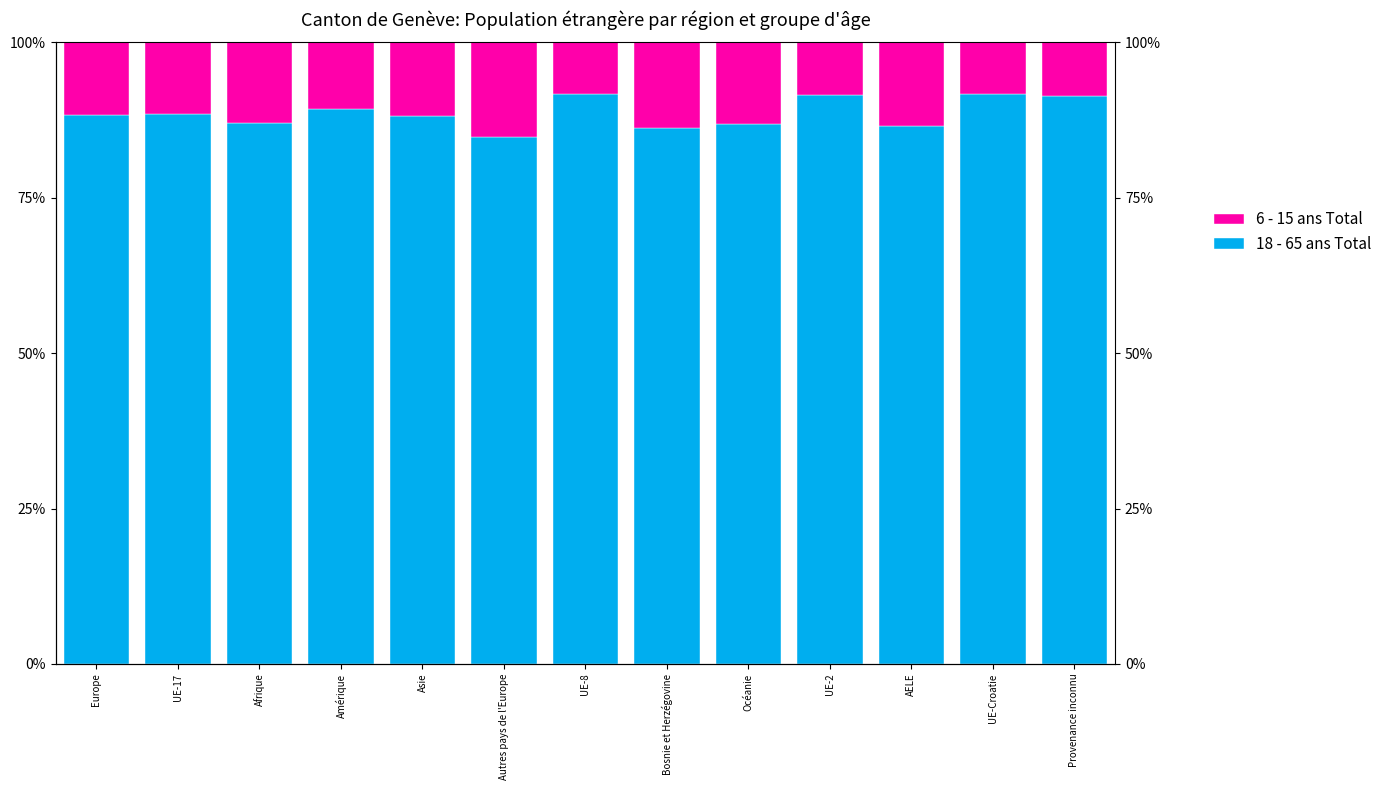

What is the label of the 7th bar from the right?

UE-8